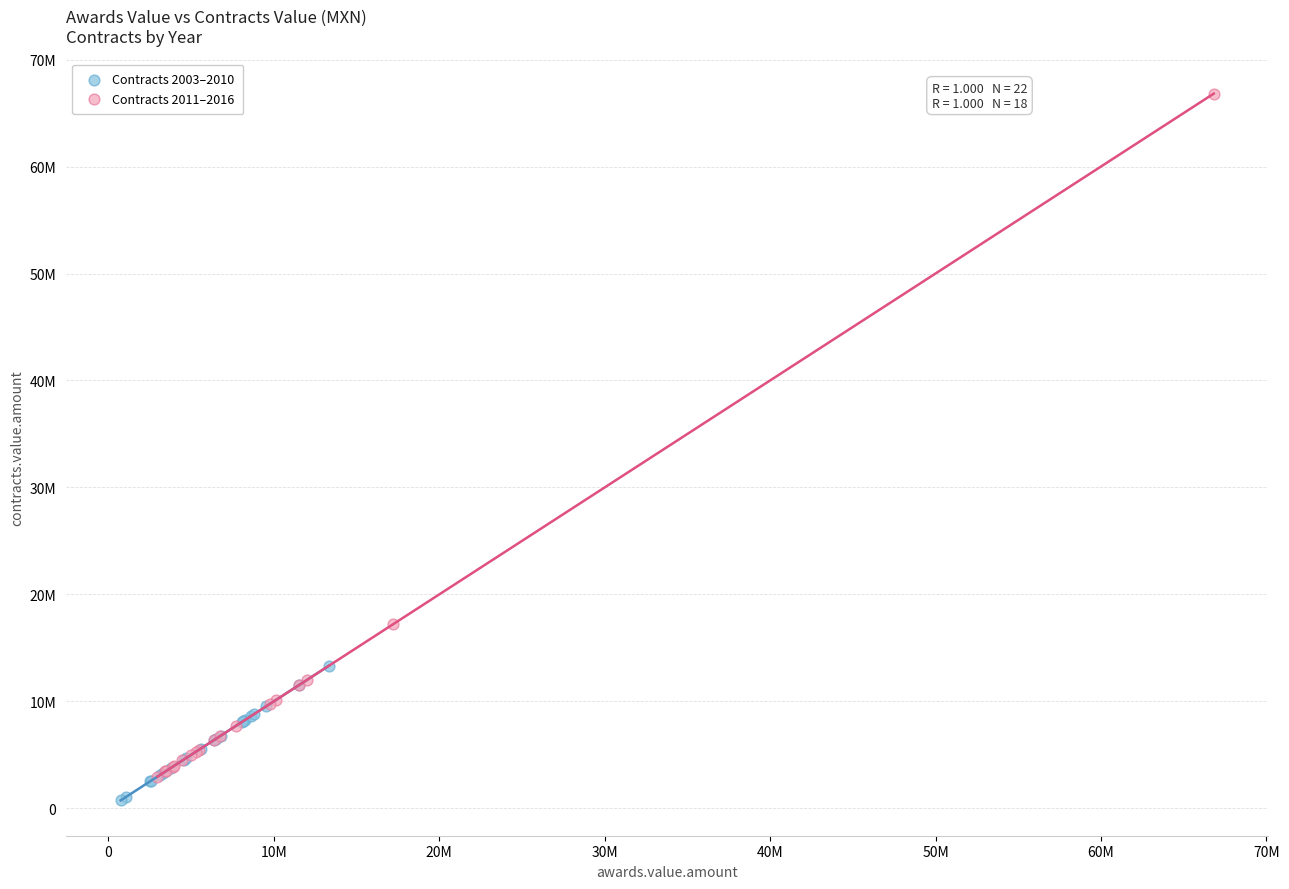

What are all the series names shown in the legend?

Contracts 2003–2010, Contracts 2011–2016